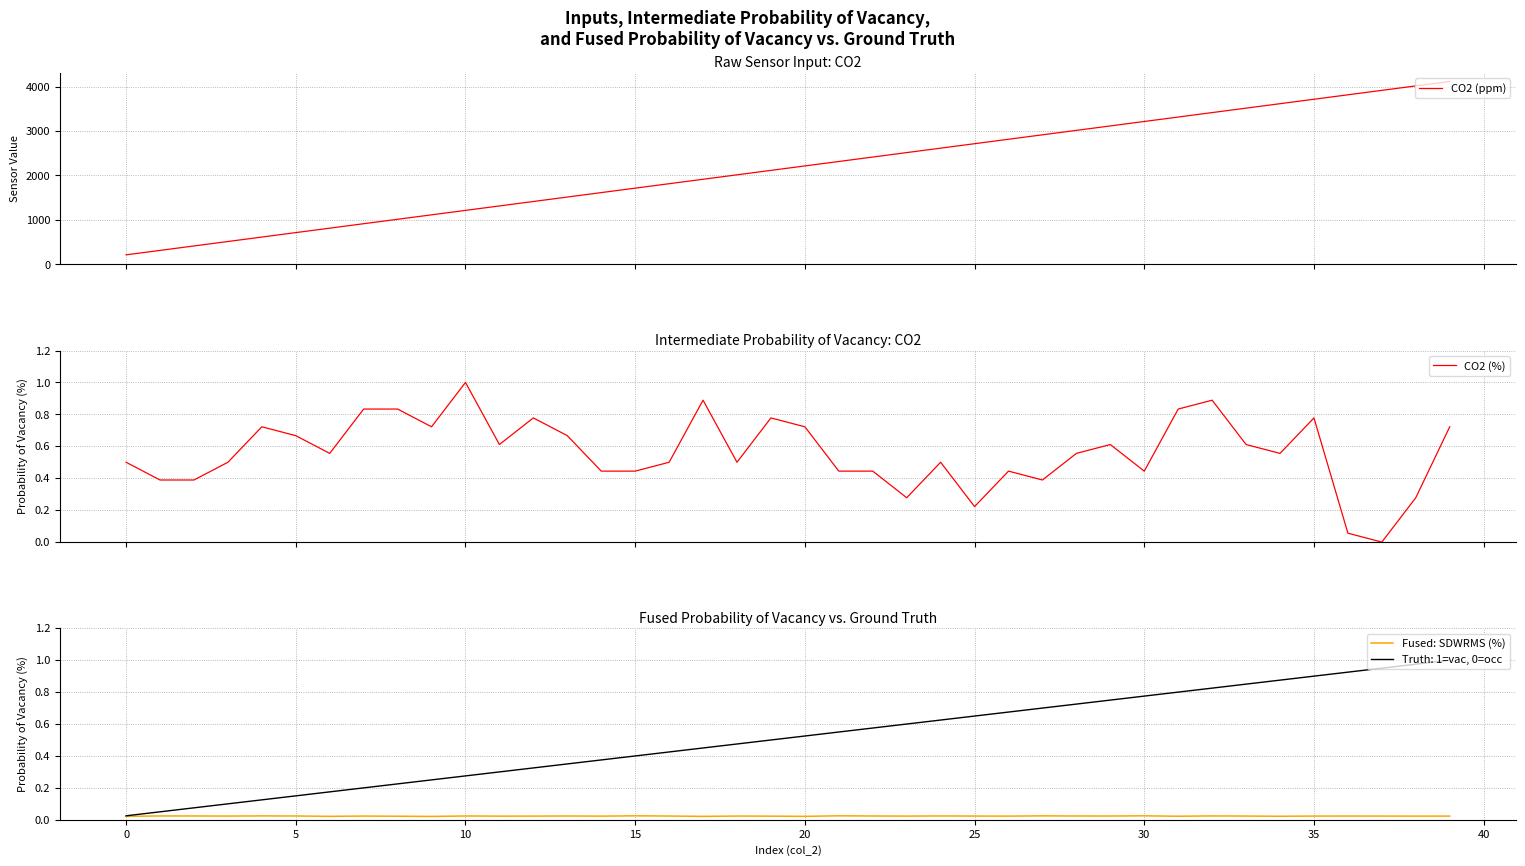

What is the label of the 7th point from the right?

33